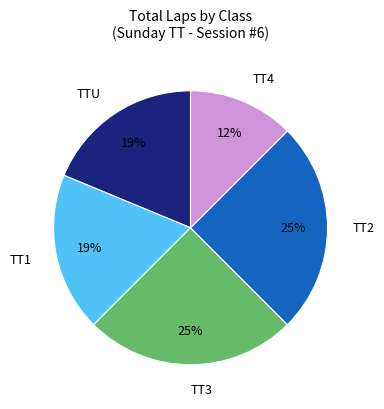

Does any single category account for the majority?

No